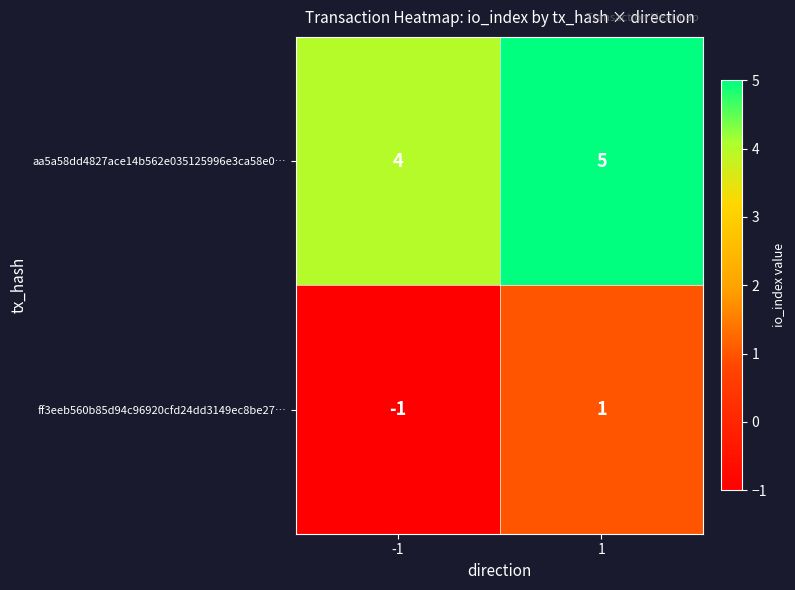

What is the greatest value displayed?

5